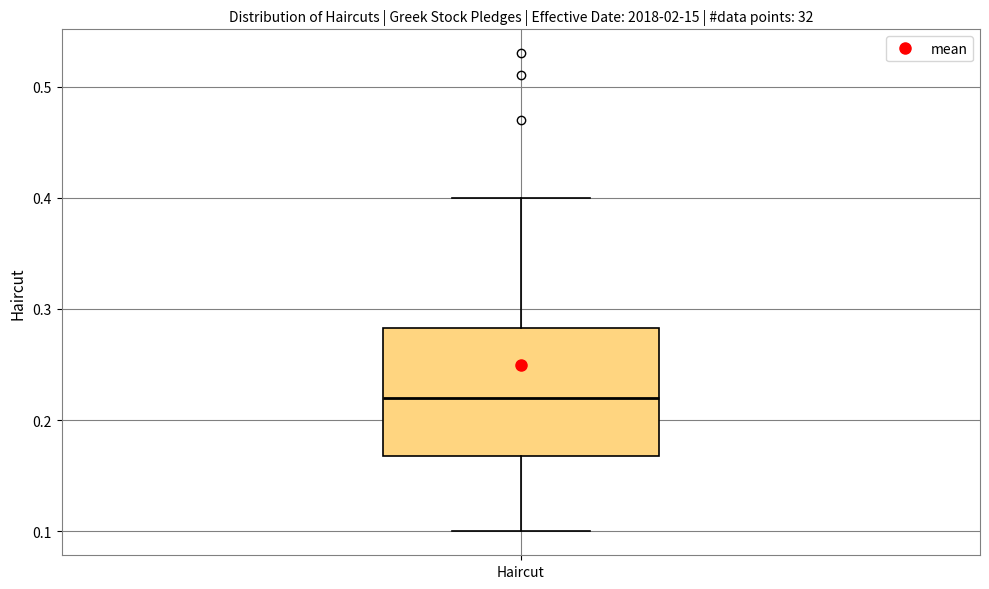

Where does the upper whisker of the box for Haircut end on the y-axis? The values are not printed on the chart, so give them approximately, as read against the axis.

0.40